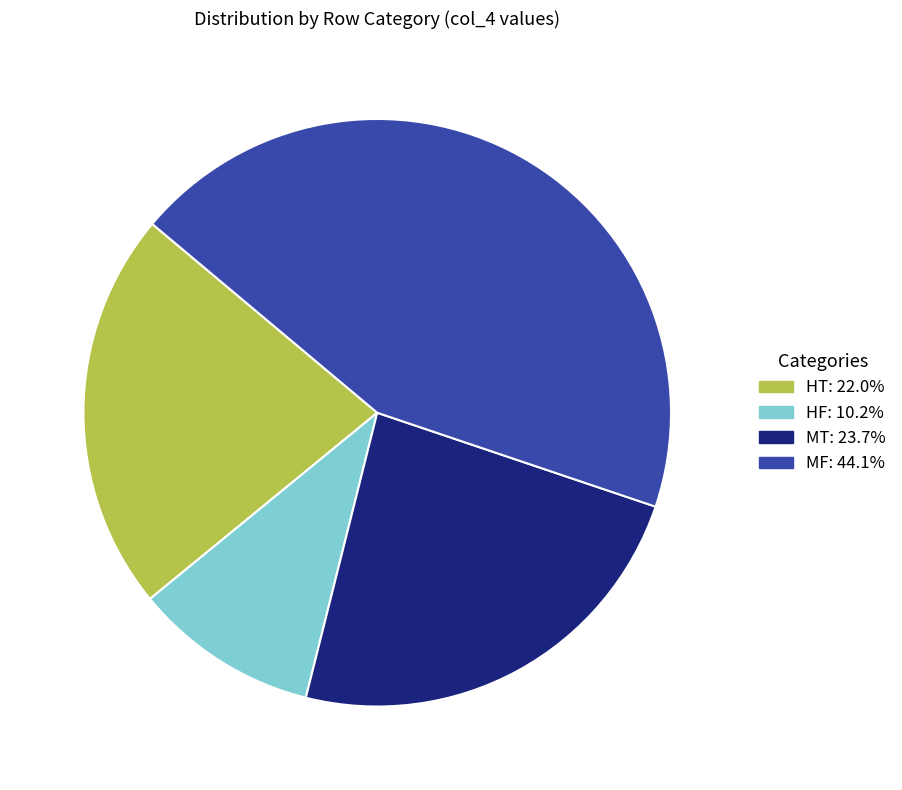

Is there a majority slice in this chart?

No